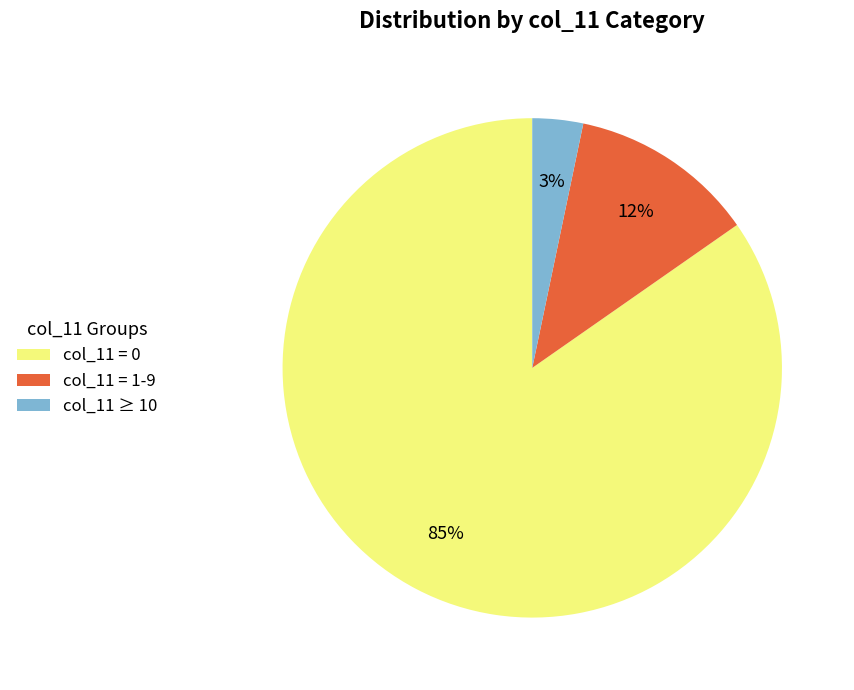

Combined, do col_11 ≥ 10 and col_11 = 1-9 account for over 50%?

No